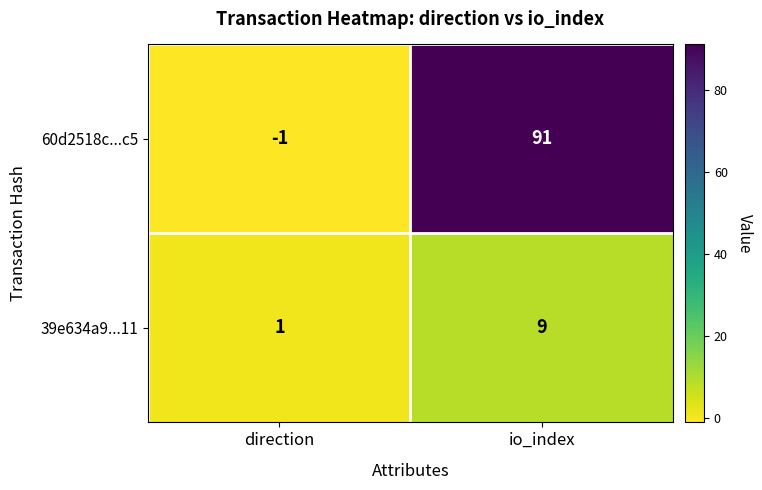

Read the 39e634a9...11 value at io_index.

9